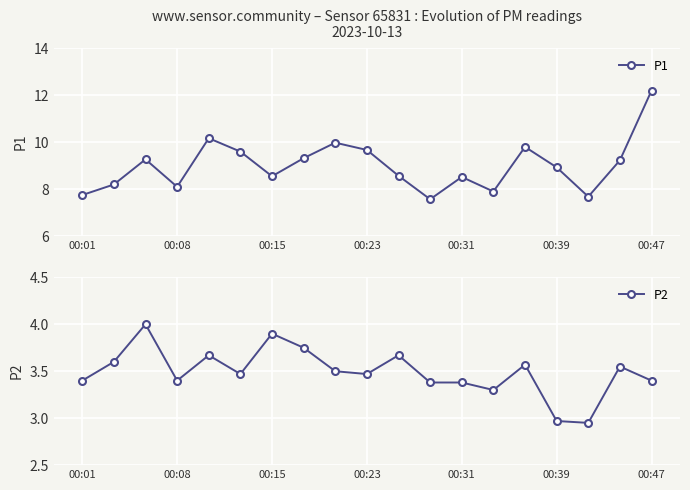

In P2, how many points are higher than both neighbors (excluding endpoints)?

6